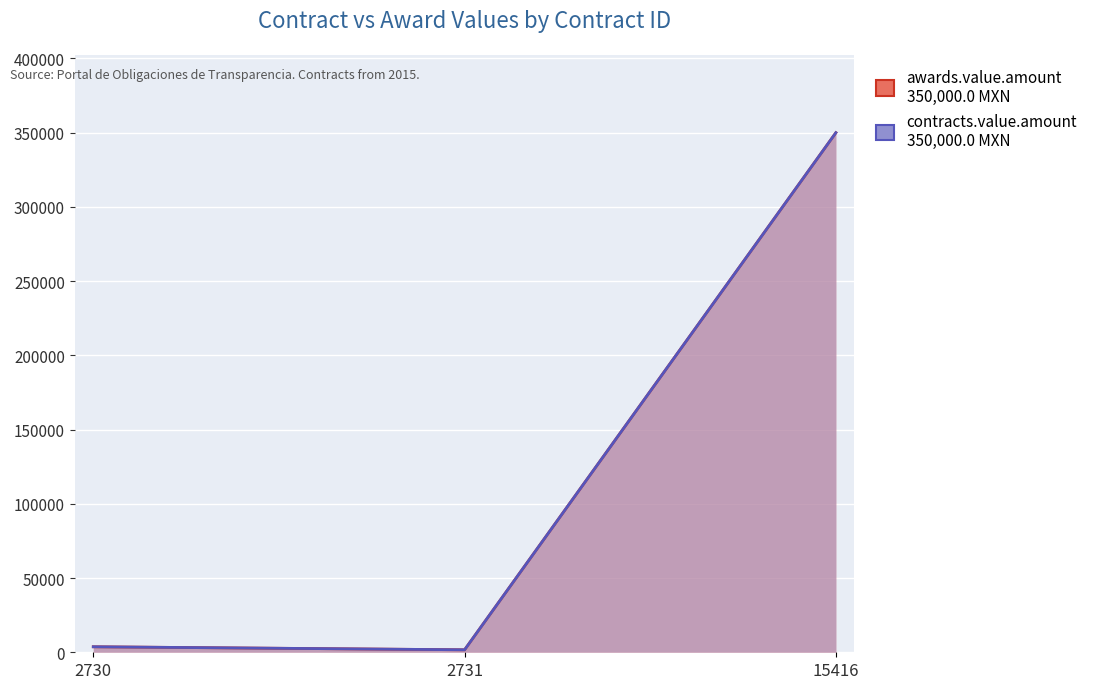

Rank the categories by awards.value.amount value from lowest to highest.

2731, 2730, 15416